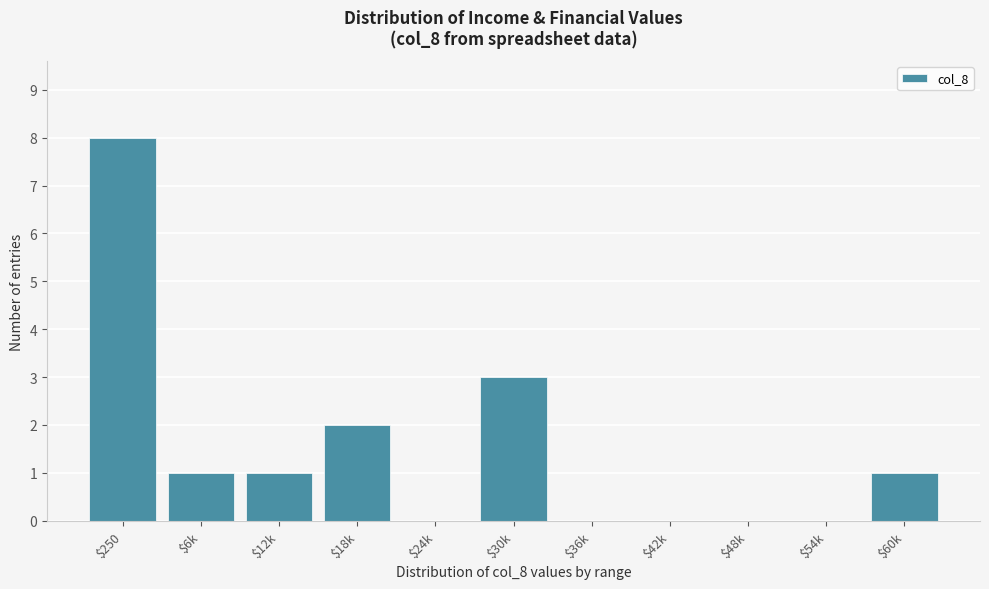

What is the sum of all values?

16